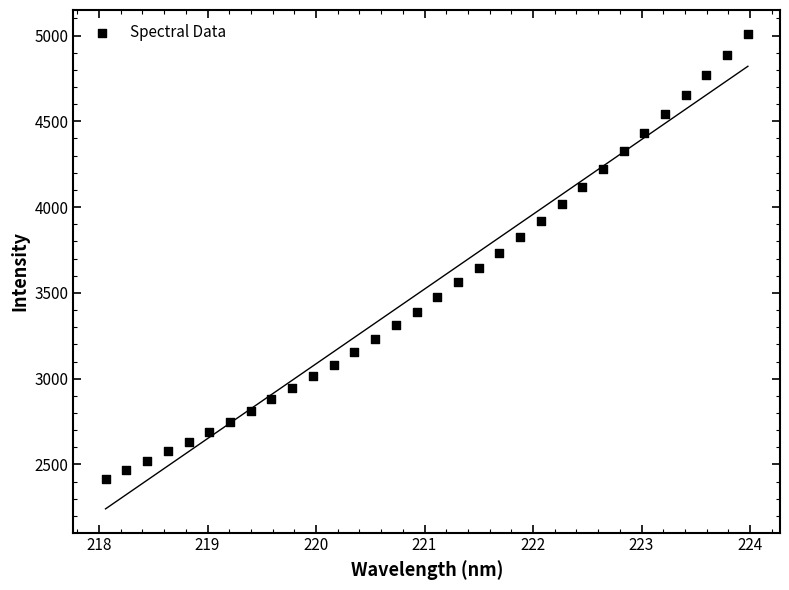

What is the range of Y values (max minus min)?

2593.0